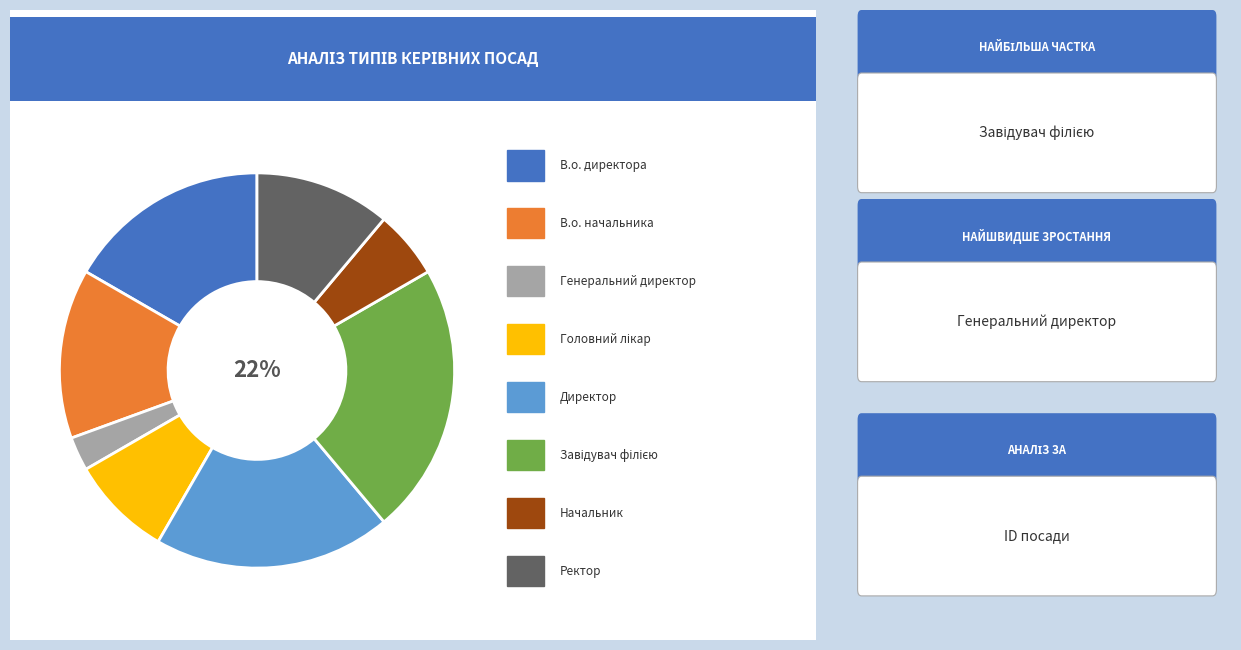

To the nearest percent, what is the average slice percentage?

12%